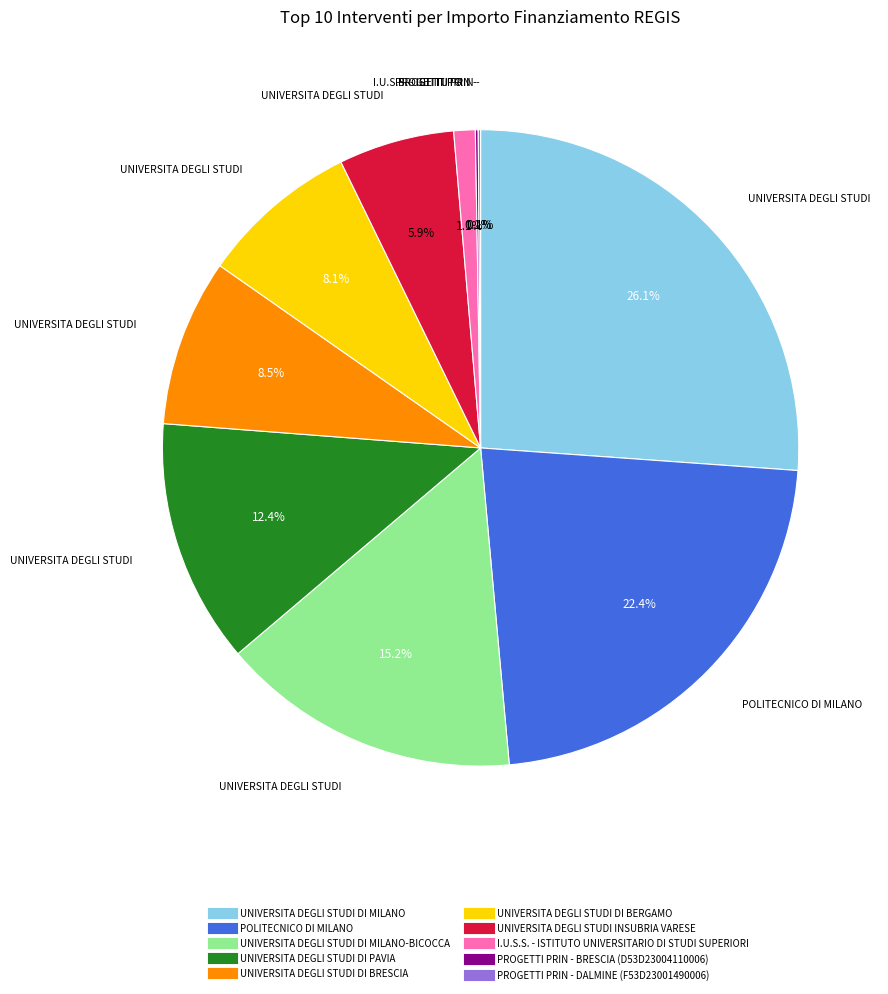

Is there a majority slice in this chart?

No